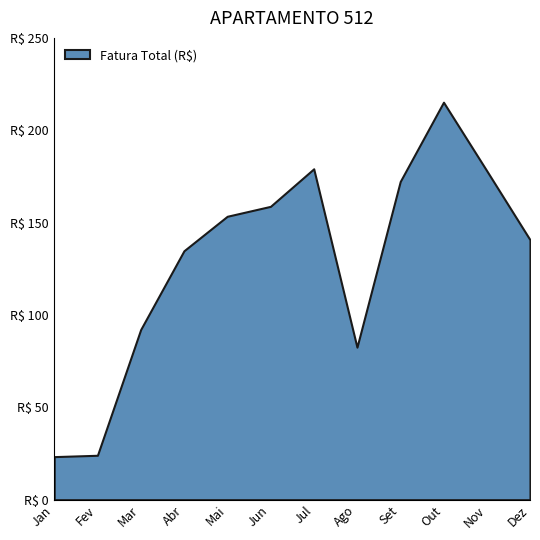

True or false: there are more than 0 points higher than both neighbors.

True